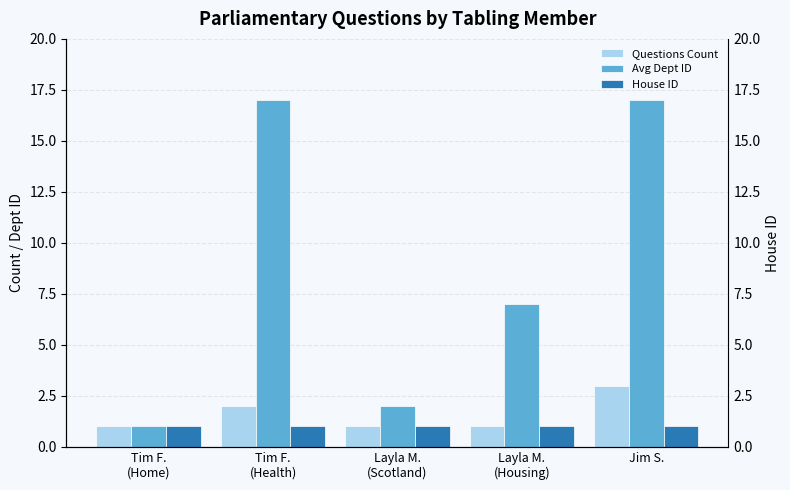

True or false: Questions Count has a value of 1 at Layla M.
(Scotland).

False